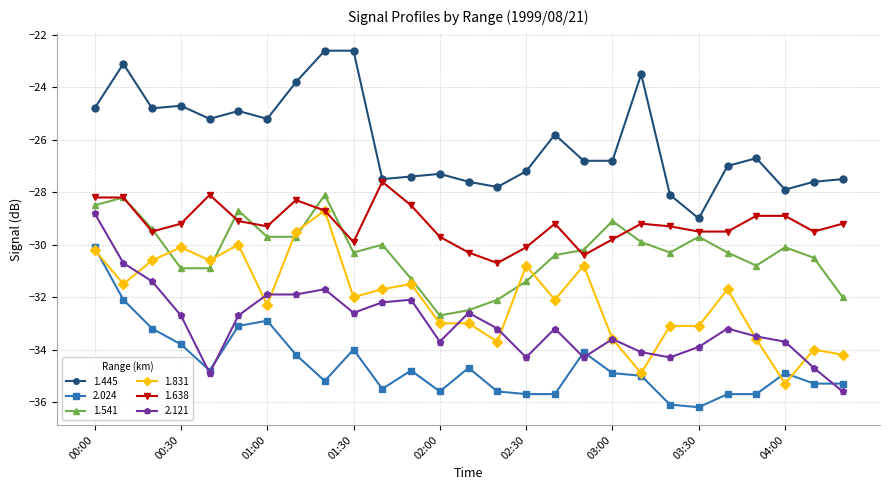

True or false: 2.121 and 1.638 cross at least once.

False